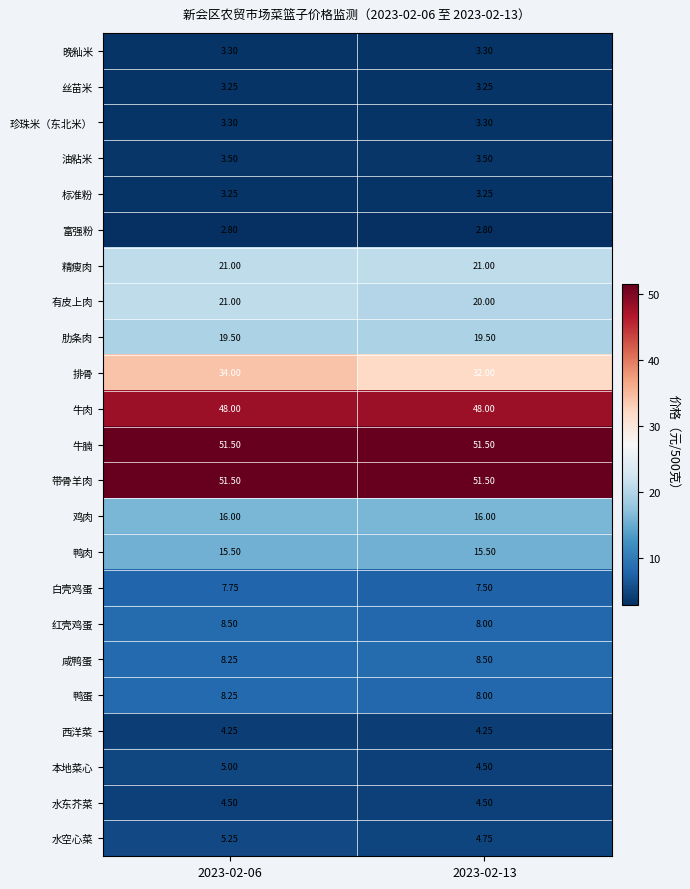

Which series has the widest spread of values?

排骨